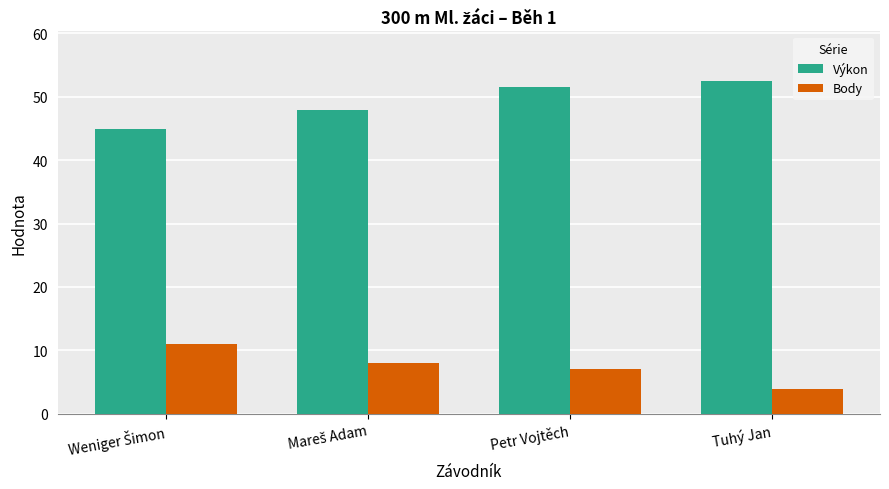

How many bars are there in total?

8